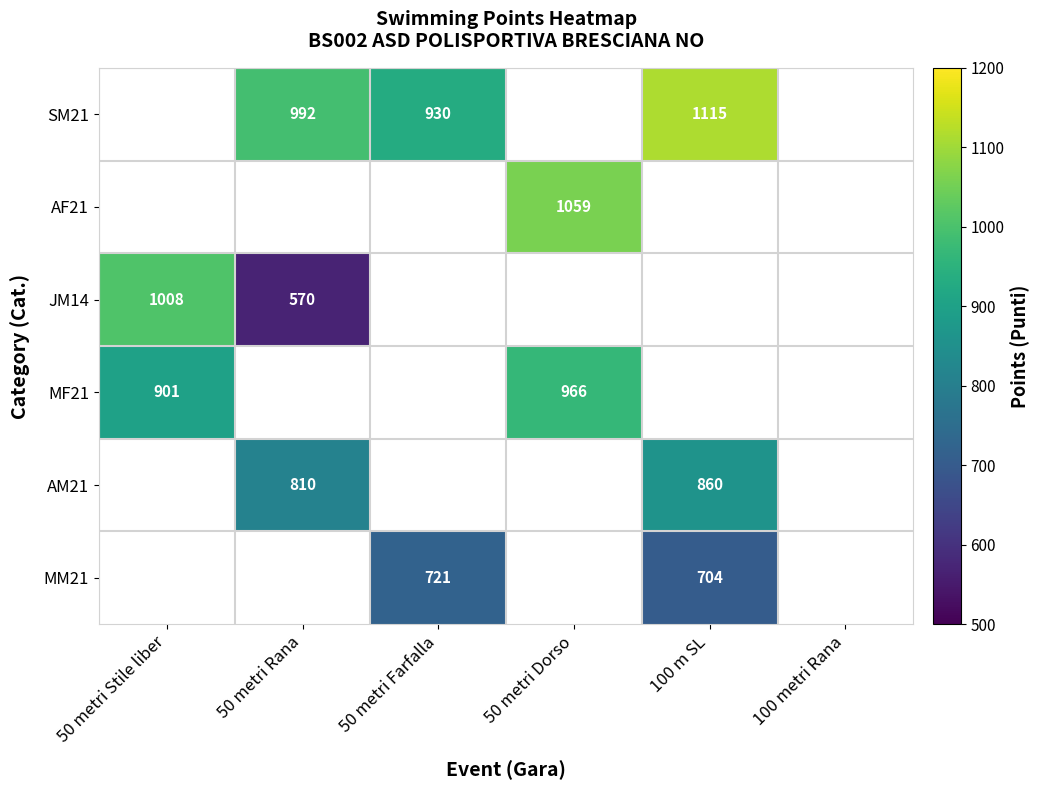

The SM21 series shows 1115 at 100 m SL. True or false?

True